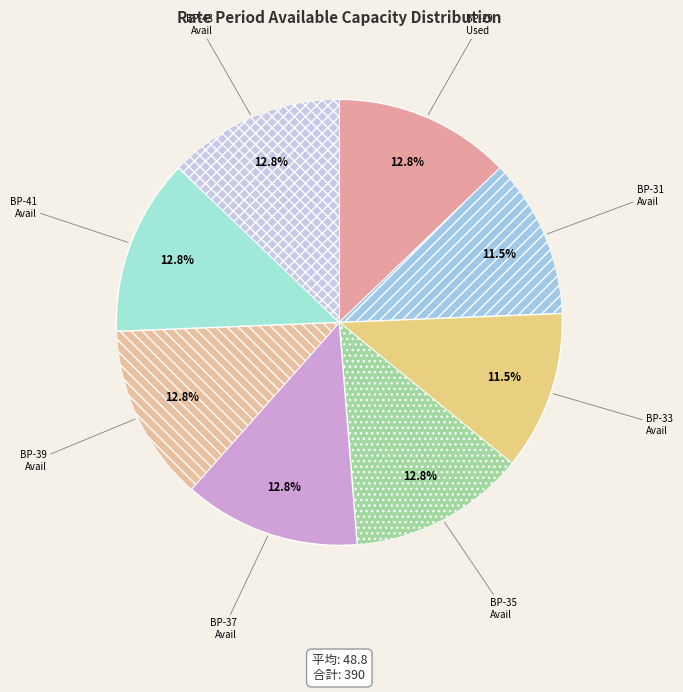

How many segments does this pie chart have?

8